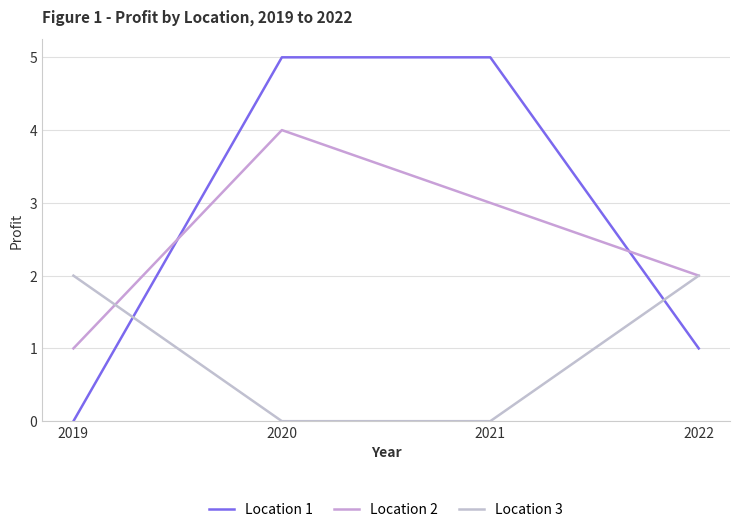

The Location 2 series shows 2 at 2020. True or false?

False